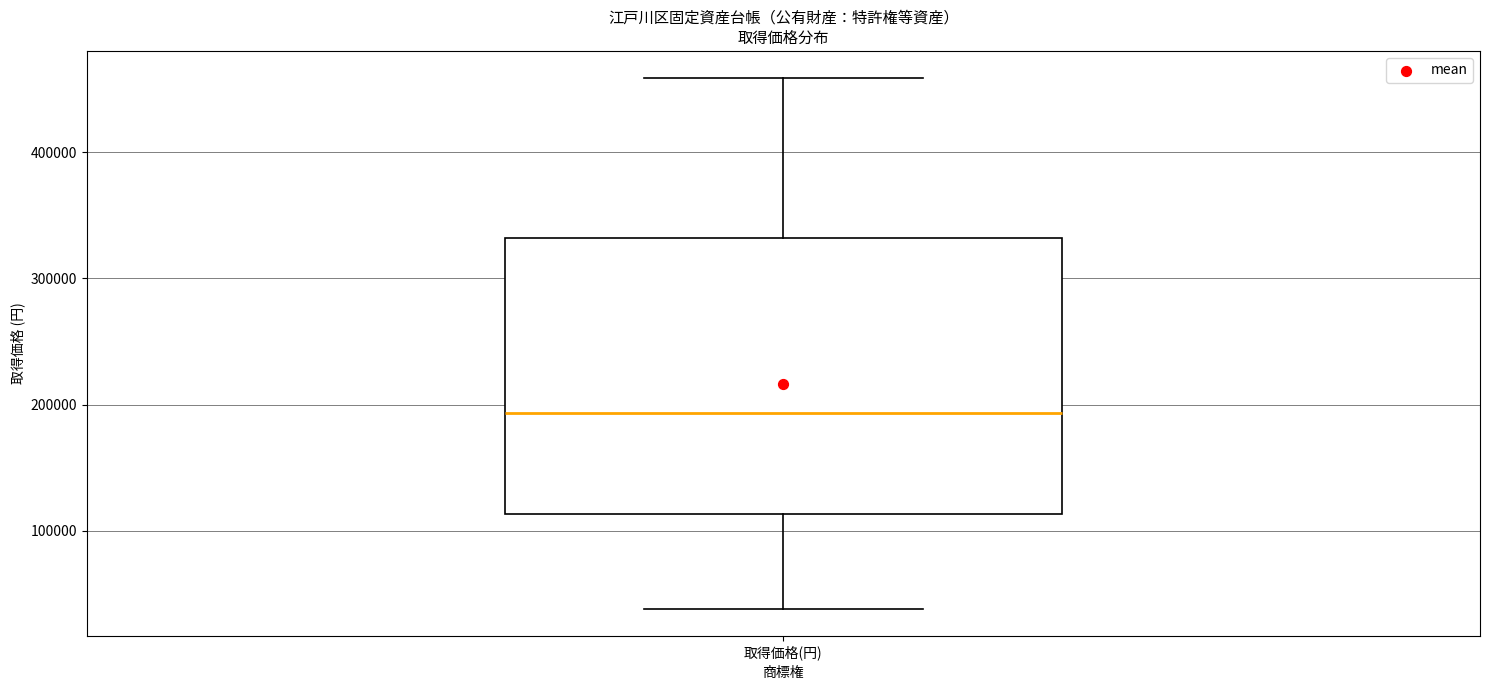

Where does the lower whisker of the box for 取得価格(円) end on the y-axis? The values are not printed on the chart, so give them approximately, as read against the axis.

40000